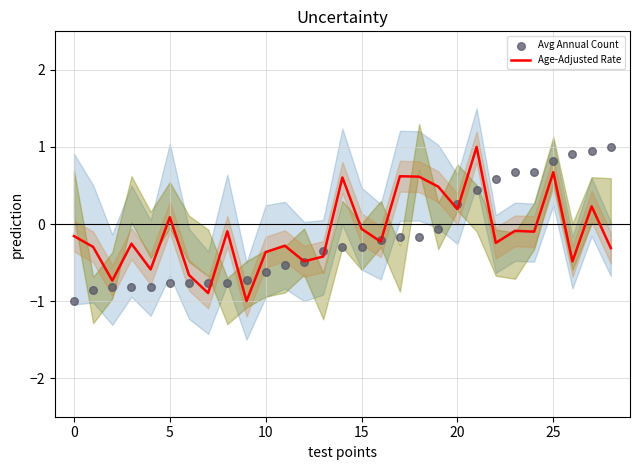

Which series has the largest Y range (max minus min)?

Age-Adjusted Rate